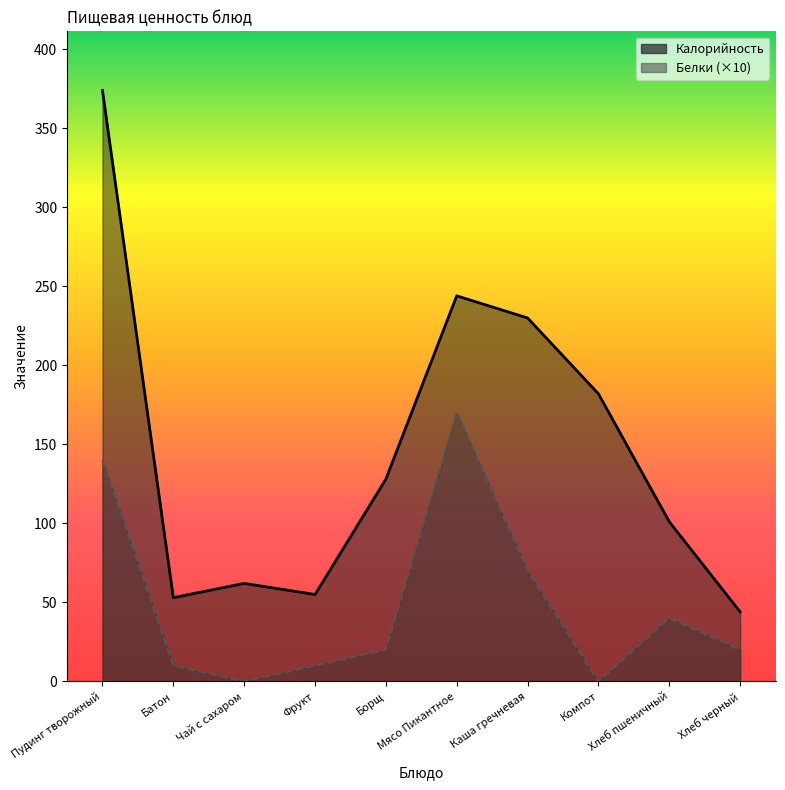

At how many categories does at least one series exceed 227?

3